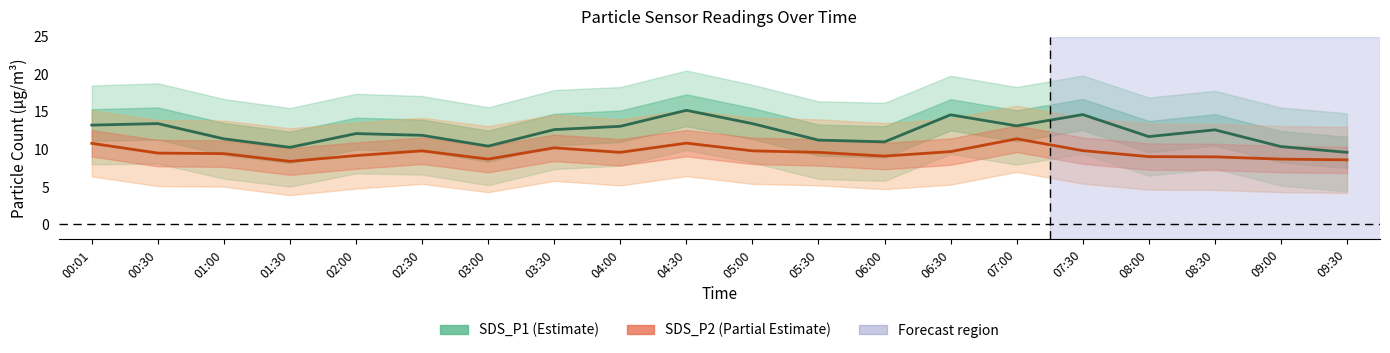

True or false: SDS_P1 (Estimate) and SDS_P2 (Partial Estimate) intersect in this chart.

False